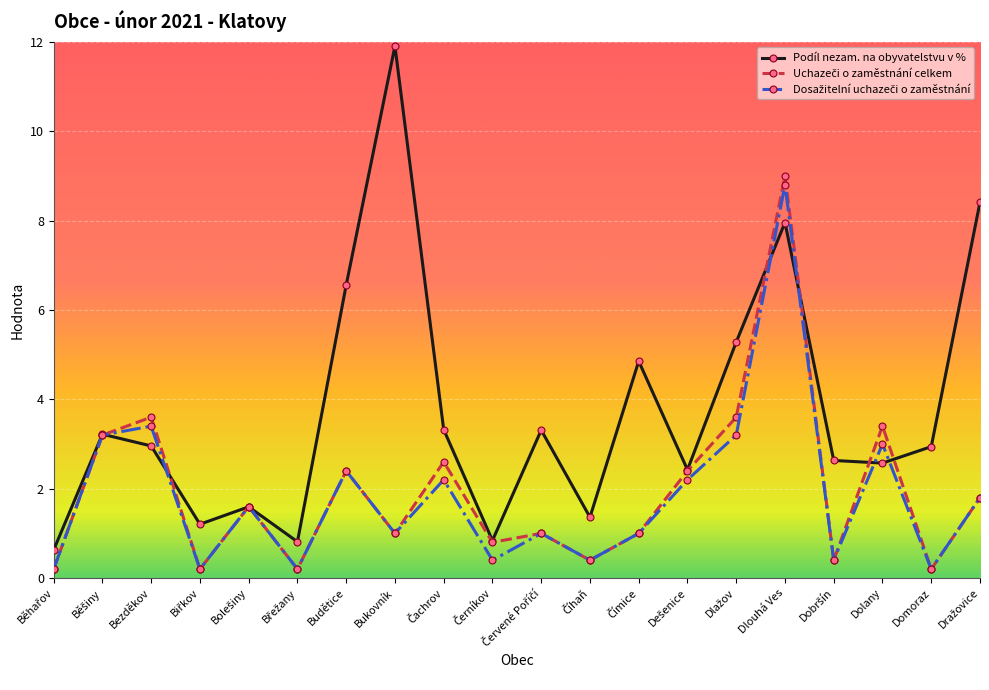

What is the greatest value displayed?

11.9